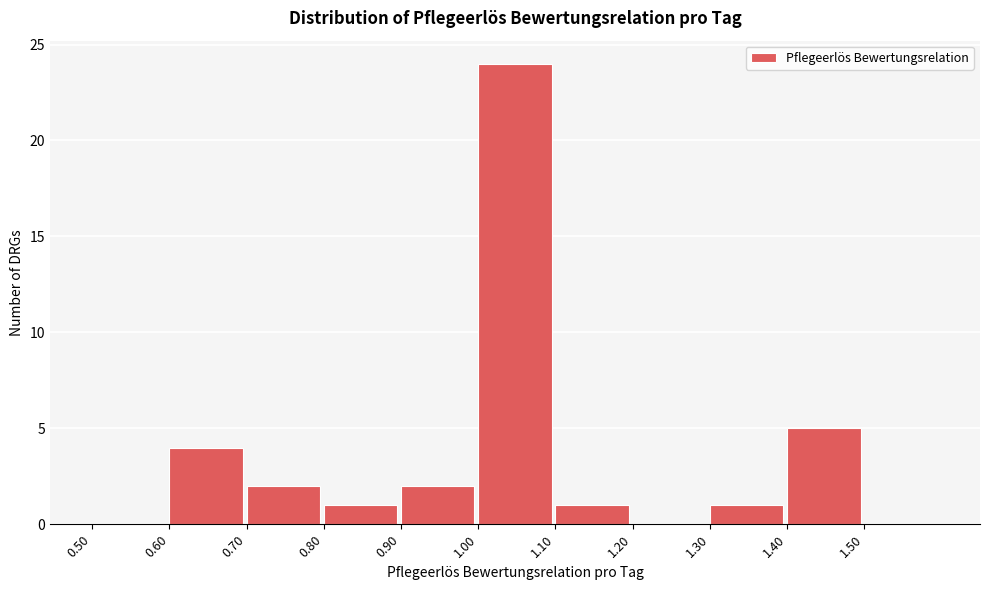

Over which range of the x-axis is the bar tallest?

1.0 to 1.1